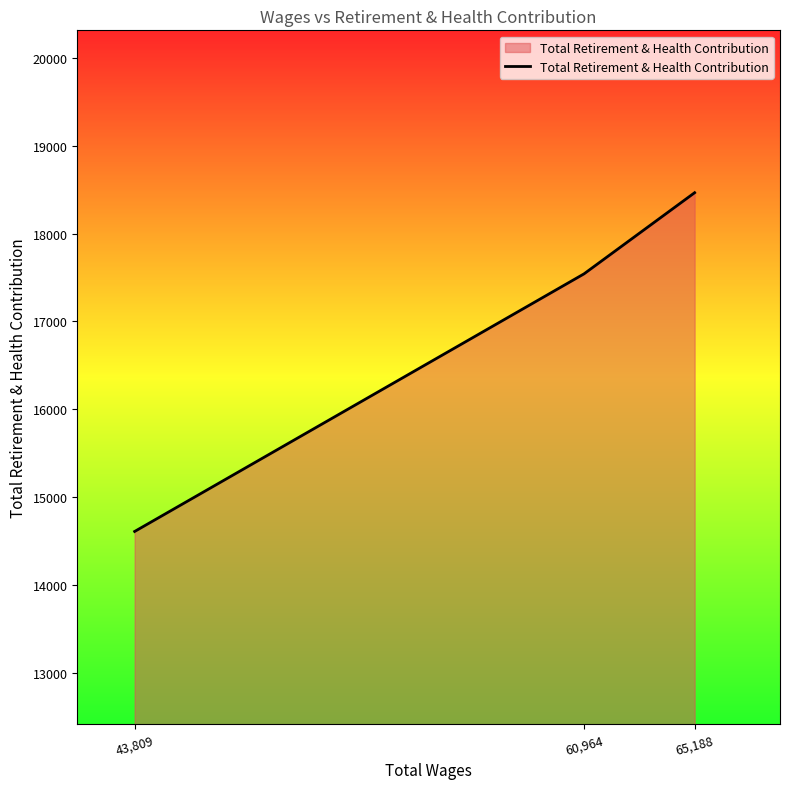

What is the smallest value displayed?

14612